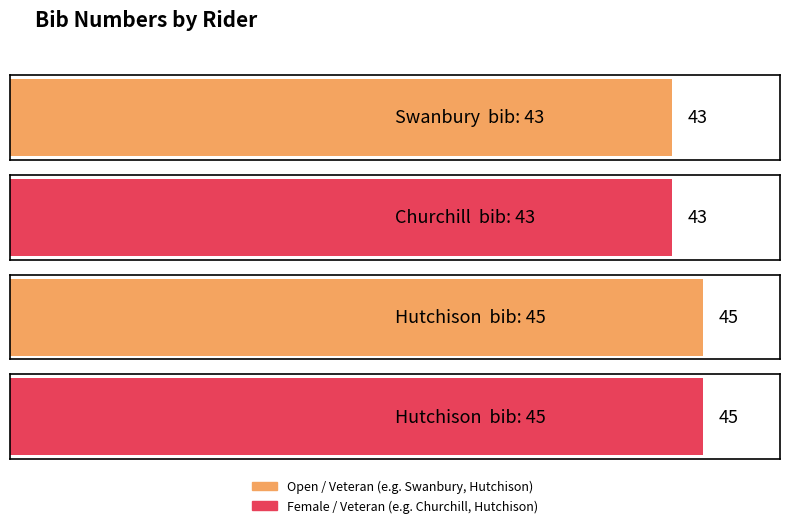

What is the difference between the values at Churchill and Hutchison?

2